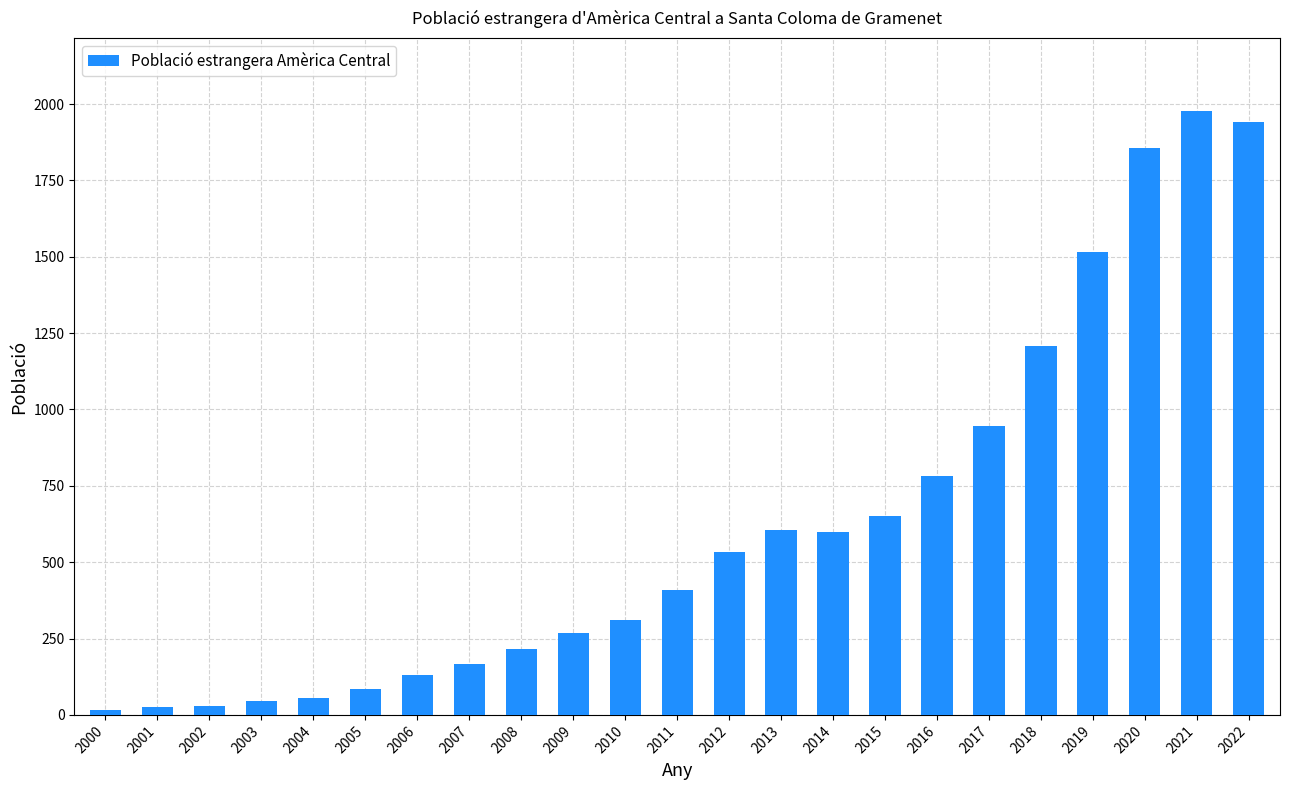

What is the ratio of the value at 2020 to the value at 2004?

33.1